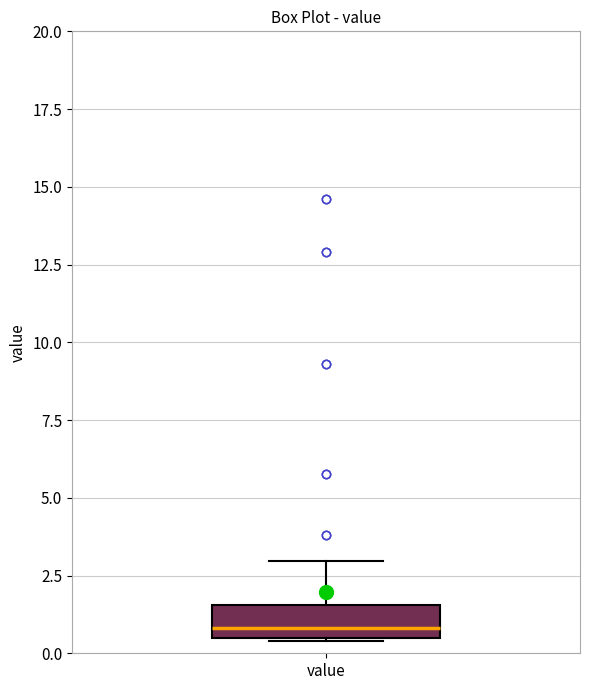

Read this box plot against the y-axis: the position of the median line, the range covered by the box, and the ends of both whiskers. The values are not printed on the chart, so give them approximately, as read against the axis.

median 1.0, box 0.5 to 1.5, whiskers 0.5 to 3.0